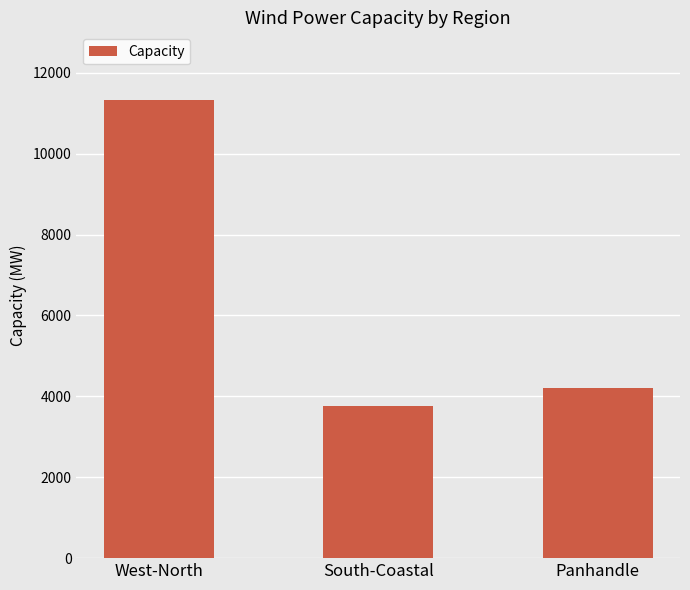

What is the maximum value shown in the chart?

11326